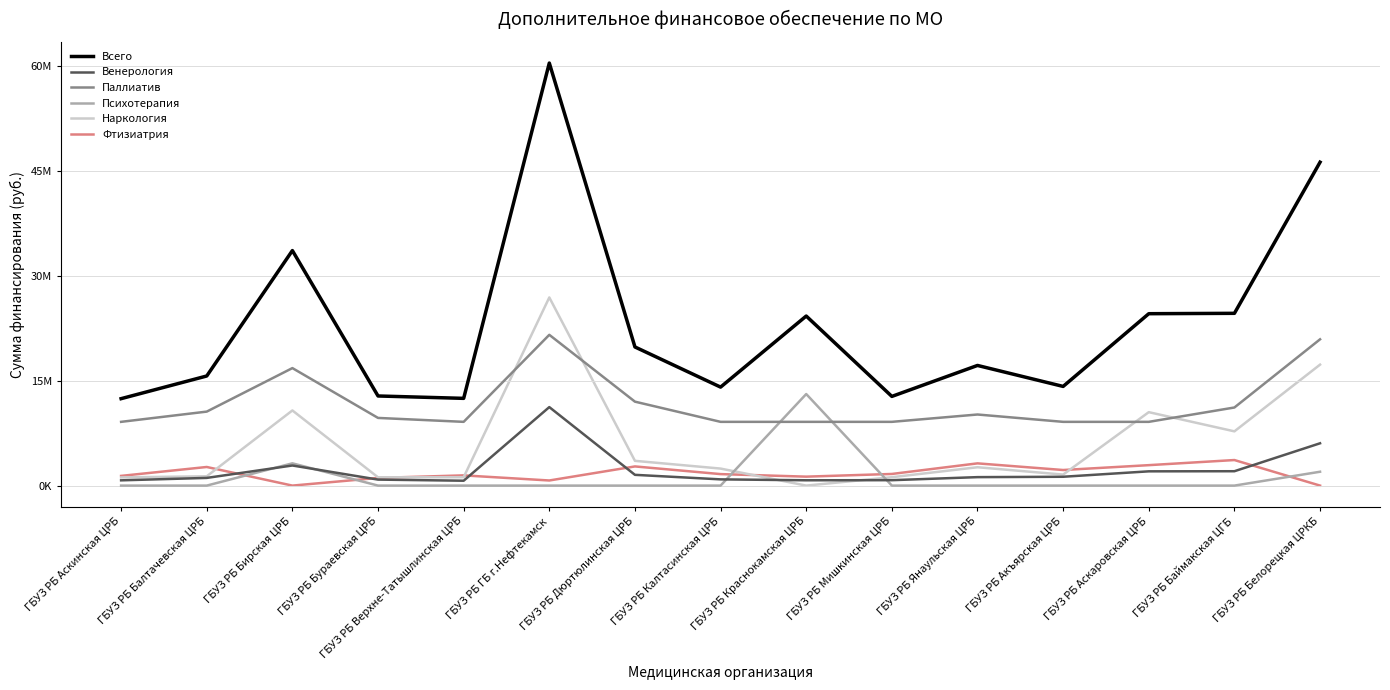

What is the difference between the second highest and minimum values in the Наркология series?

17311431.9